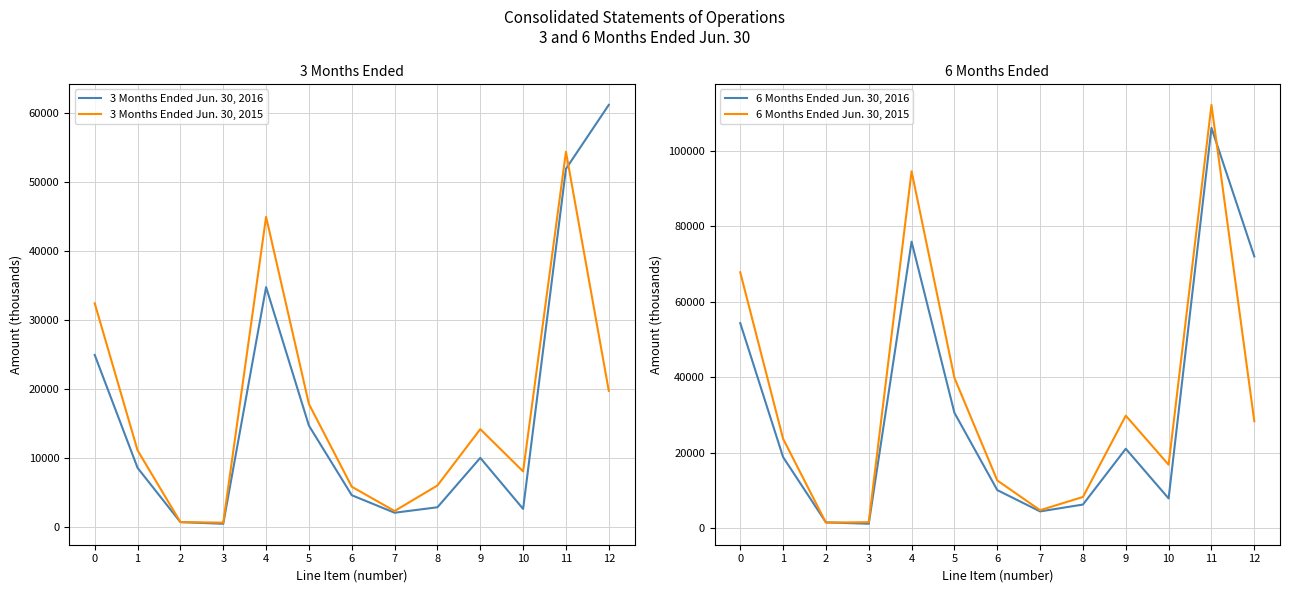

How many values in the 3 Months Ended Jun. 30, 2015 series exceed 11133?

6